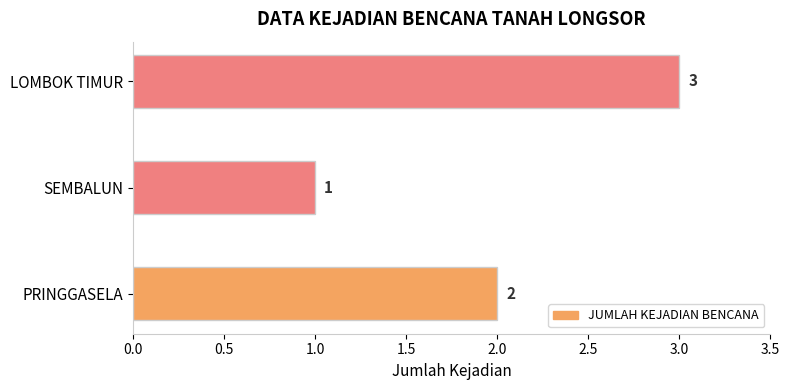

Reading bottom to top, transcribe all the data shown in this chart.

PRINGGASELA=2	SEMBALUN=1	LOMBOK TIMUR=3